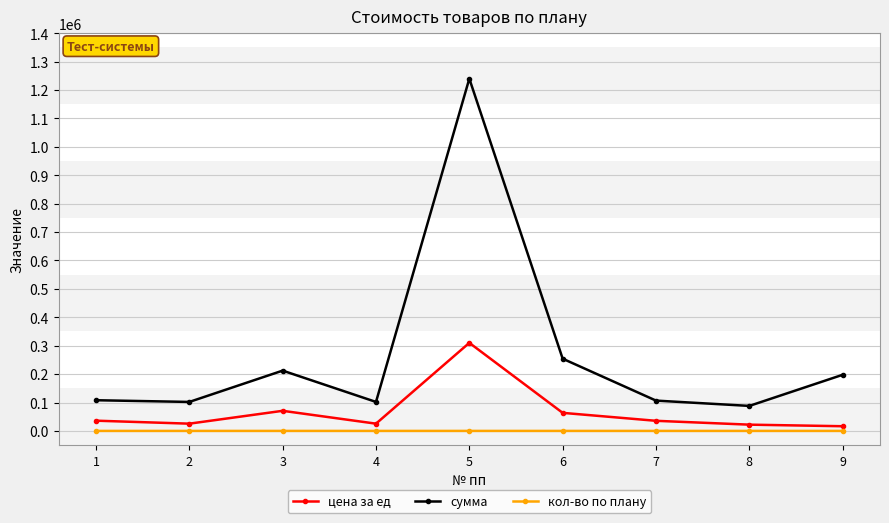

How many categories are shown in the chart?

9